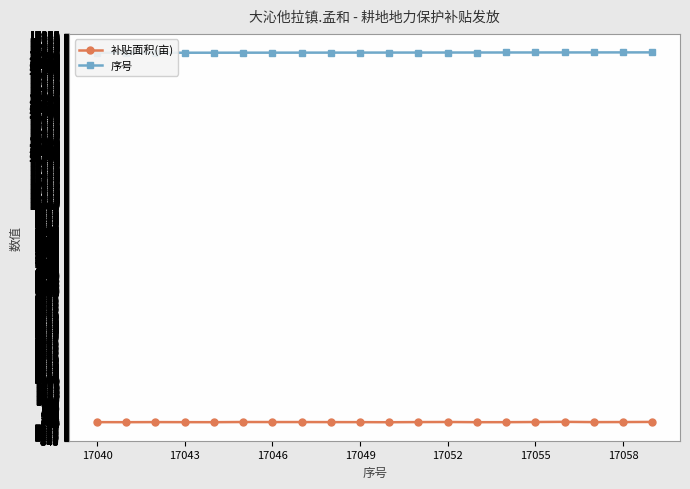

True or false: 补贴面积(亩) has a value of 6.0 at 17043.

True